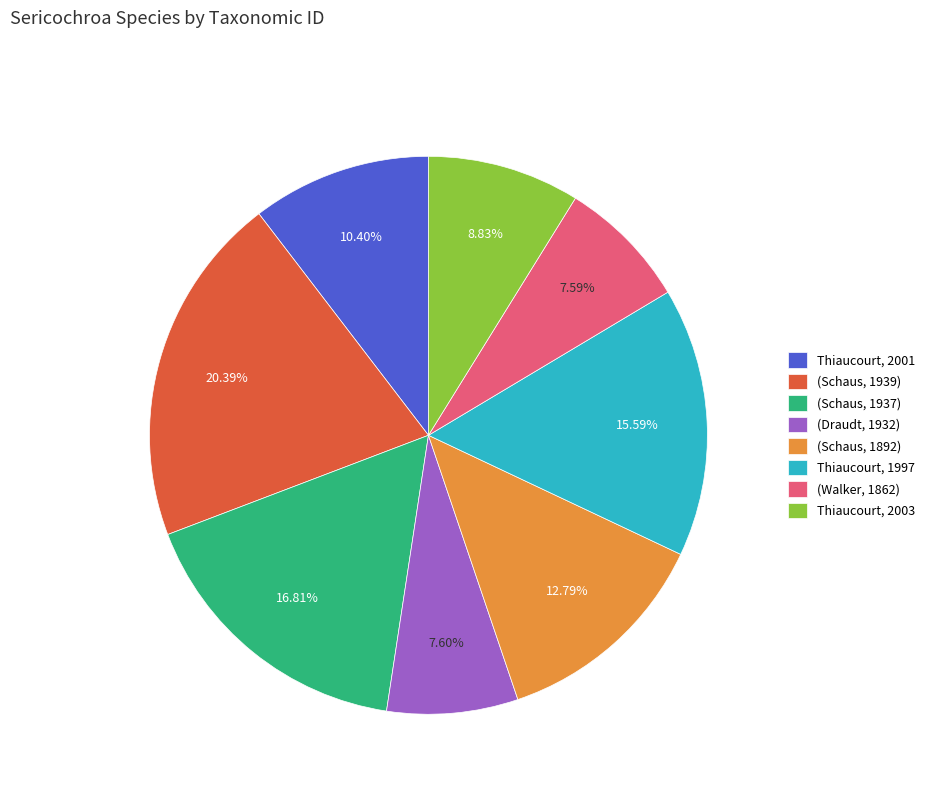

Is it true that Thiaucourt, 2001 is 1% of the pie?

False